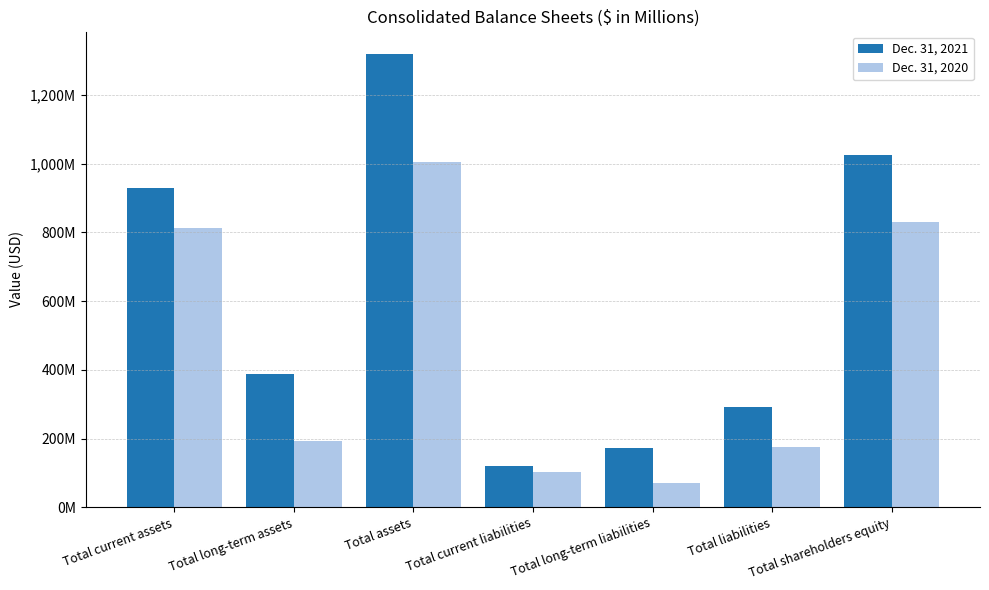

What are all the series names shown in the legend?

Dec. 31, 2021, Dec. 31, 2020